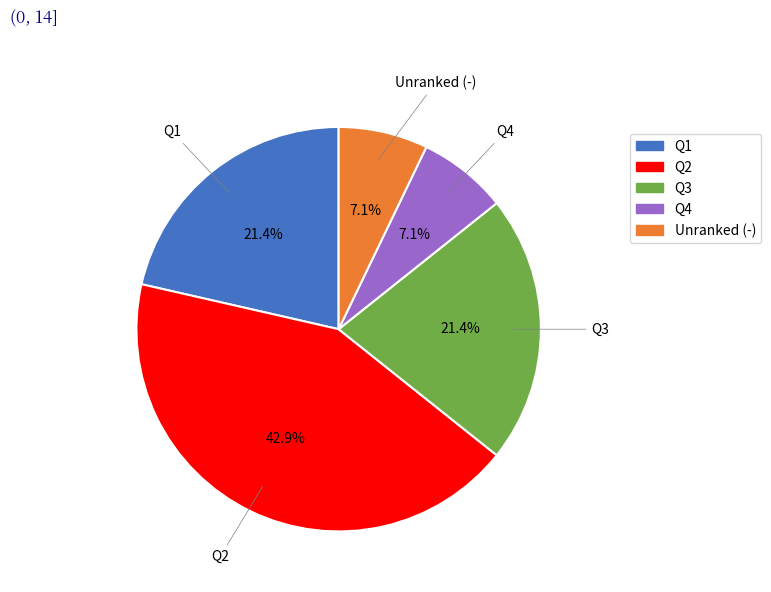

Is there any slice that represents more than half of the pie?

No